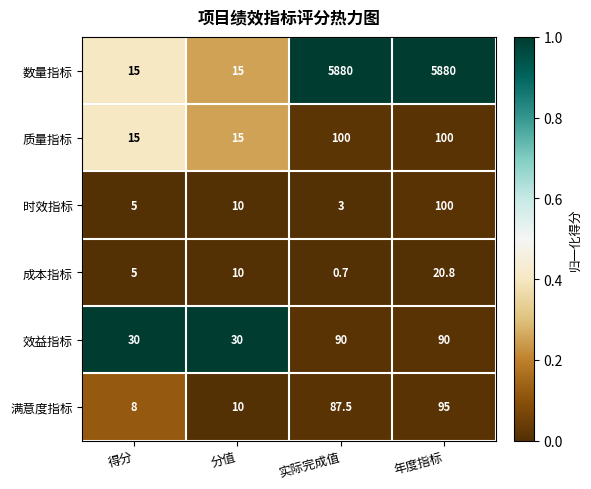

What is the spread (max minus min) of values at 得分?

25.0